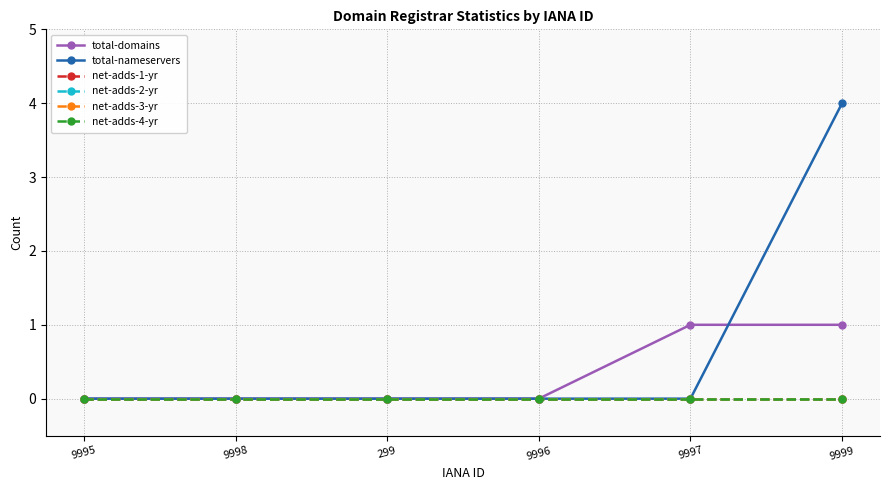

Does the chart have visible grid lines?

Yes